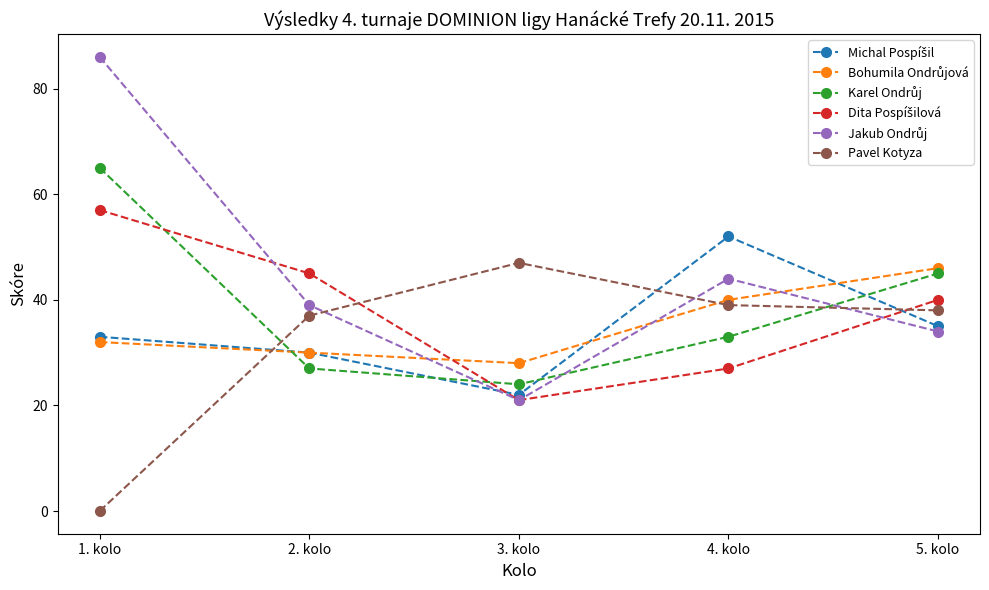

Which label corresponds to the largest value in the chart?

1. kolo